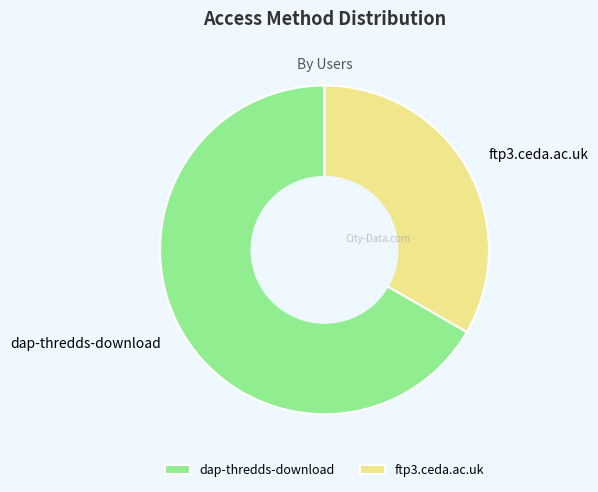

Is it true that dap-thredds-download is 67% of the pie?

True